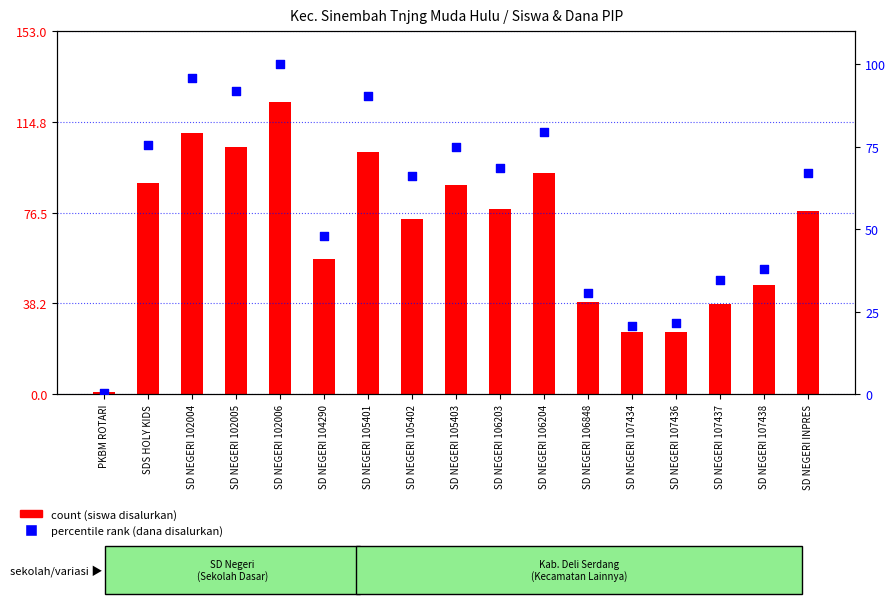

Which series has the widest spread of Y values?

count